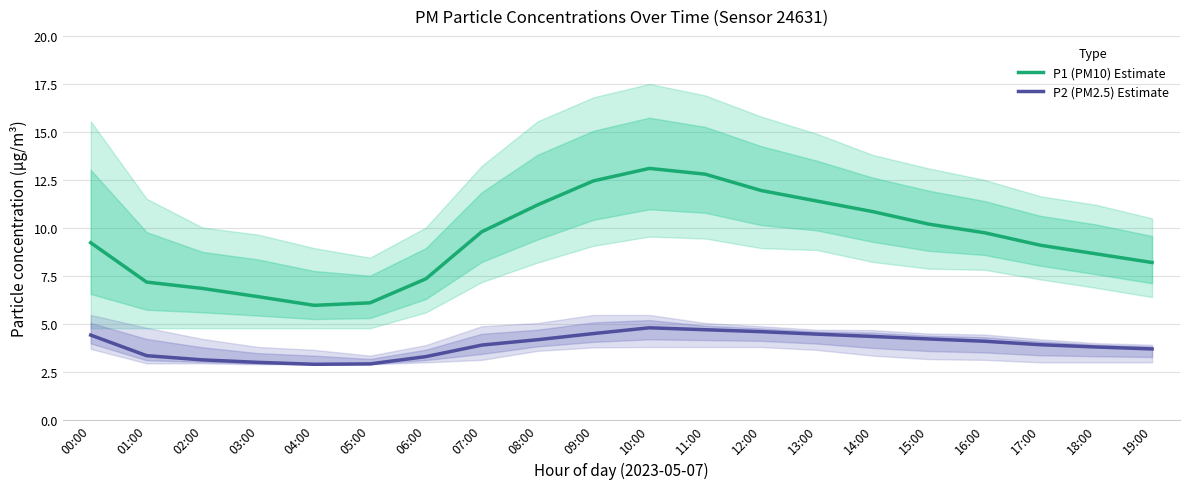

At which category is the sum across all series the highest?

10:00